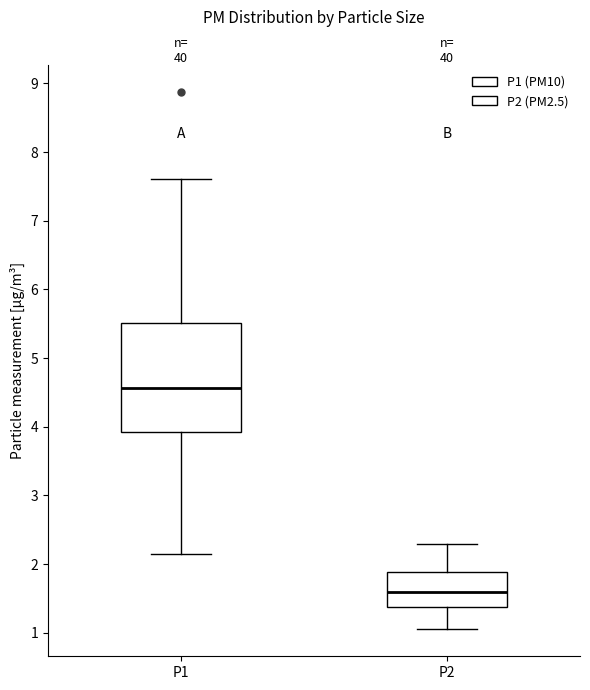

Comparing the boxes themselves (not the whiskers), which one is the tallest?

P1